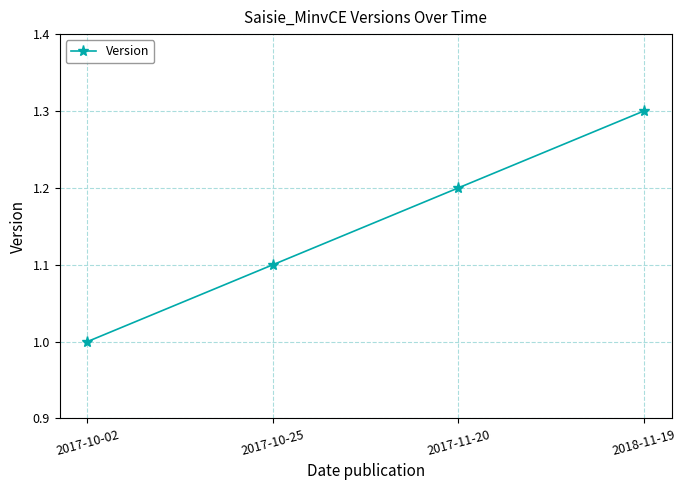

What is the label of the 2nd point from the right?

2017-11-20